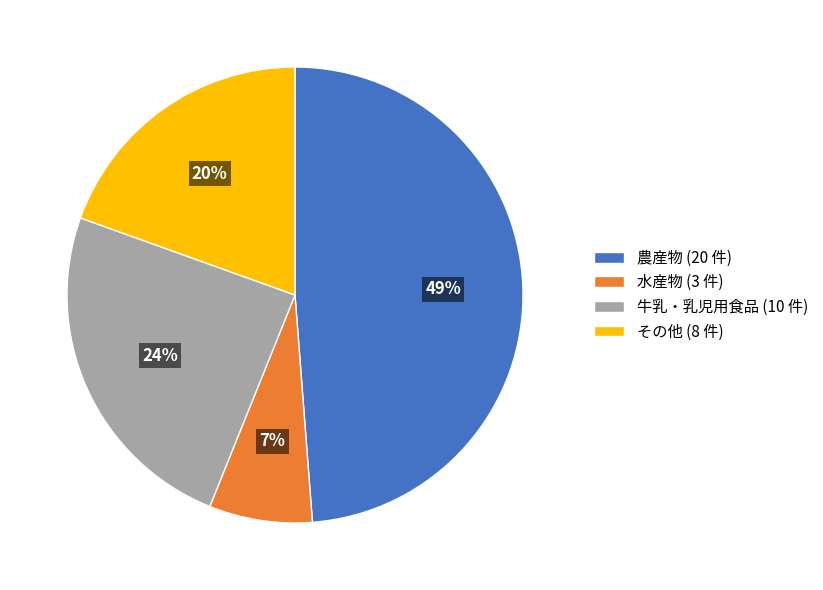

Is その他 the majority of the pie?

No